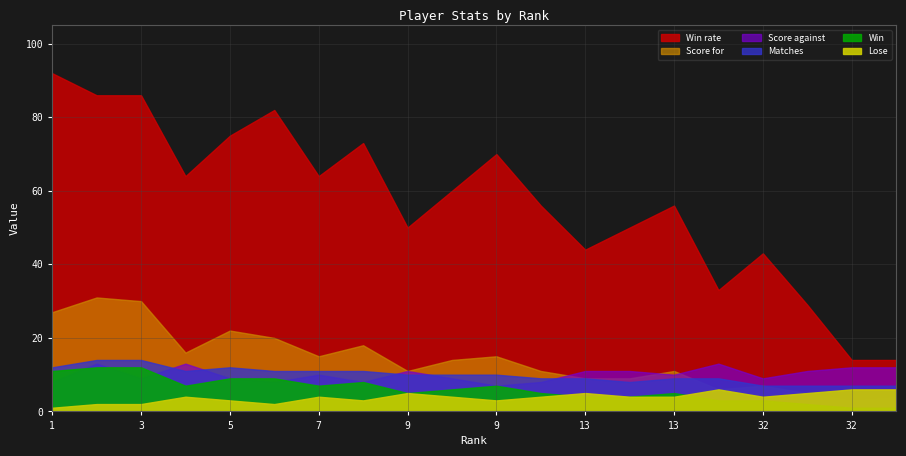

What is the value of the Score for point at the 18th from the left?

7